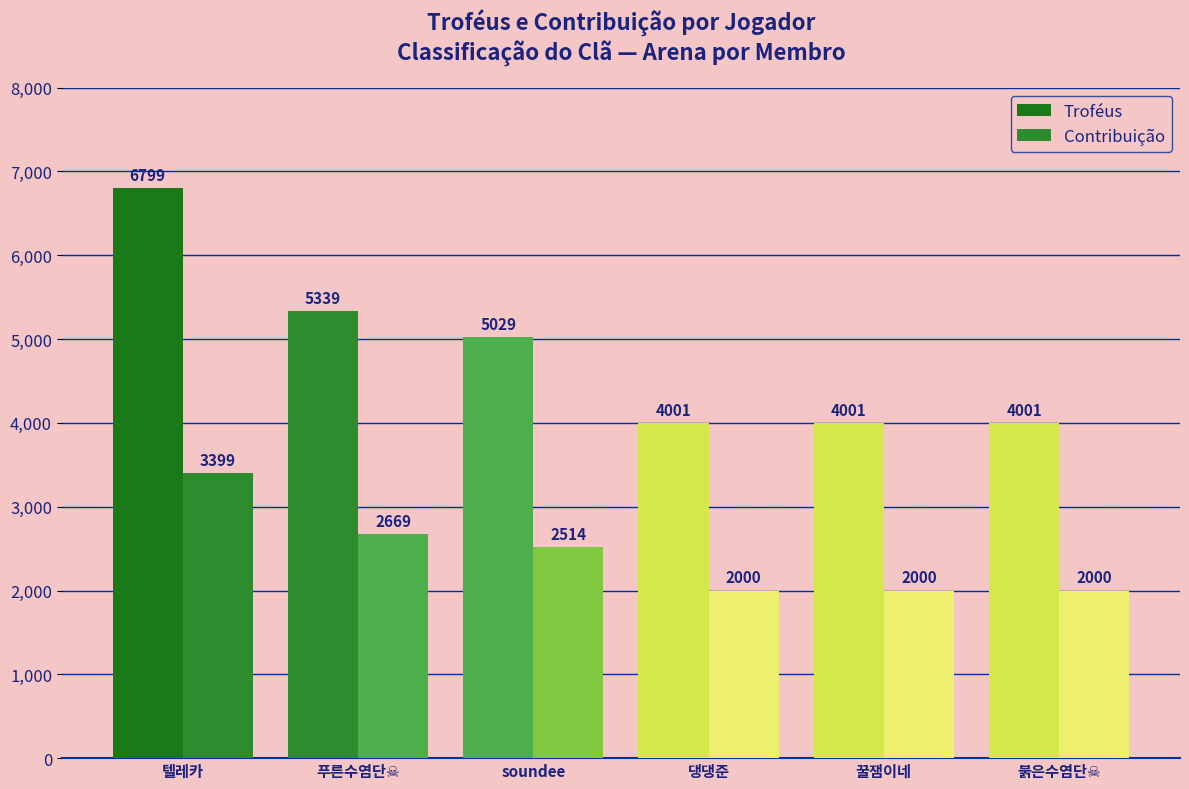

Rank the series at 붉은수염단☠ from highest to lowest value.

Troféus, Contribuição